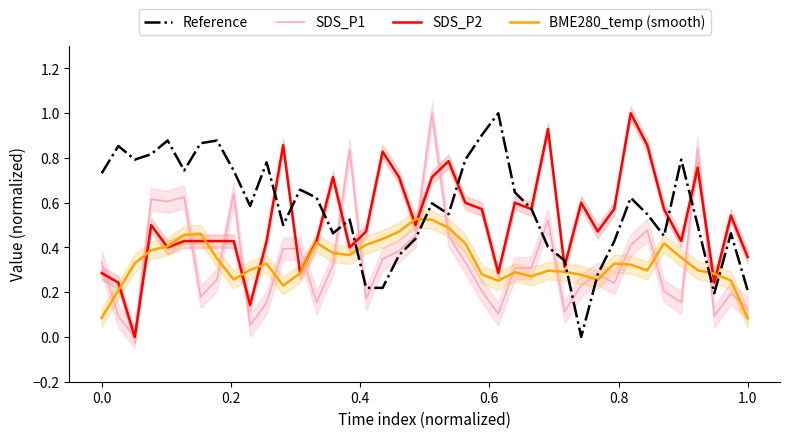

Reading right to left, list all the values displayed in this chart.

Reference: 0.2	0.5	0.2	0.5	0.8	0.5	0.5	0.6	0.4	0.3	0.0	0.3	0.4	0.6	0.6	1.0	0.9	0.8	0.5	0.6	0.4	0.4	0.2	0.2	0.5	0.5	0.6	0.7	0.5	0.8	0.6	0.7	0.9	0.9	0.7	0.9	0.8	0.8	0.9	0.7
SDS_P1: 0.1	0.2	0.1	0.8	0.2	0.2	0.5	0.4	0.2	0.3	0.2	0.1	0.5	0.3	0.3	0.1	0.2	0.3	0.5	1.0	0.5	0.4	0.3	0.2	0.8	0.3	0.2	0.4	0.4	0.2	0.1	0.6	0.3	0.2	0.6	0.6	0.6	0.0	0.1	0.3
SDS_P2: 0.4	0.5	0.2	0.8	0.4	0.6	0.9	1.0	0.6	0.5	0.6	0.3	0.9	0.6	0.6	0.3	0.6	0.6	0.8	0.7	0.5	0.7	0.8	0.5	0.4	0.7	0.4	0.3	0.9	0.4	0.1	0.4	0.4	0.4	0.4	0.4	0.5	0.0	0.2	0.3
BME280_temp (smooth): 0.1	0.3	0.3	0.3	0.4	0.4	0.3	0.3	0.3	0.3	0.3	0.3	0.3	0.3	0.3	0.3	0.3	0.4	0.5	0.5	0.5	0.5	0.4	0.4	0.4	0.4	0.4	0.3	0.2	0.3	0.3	0.3	0.4	0.5	0.5	0.4	0.4	0.3	0.2	0.1